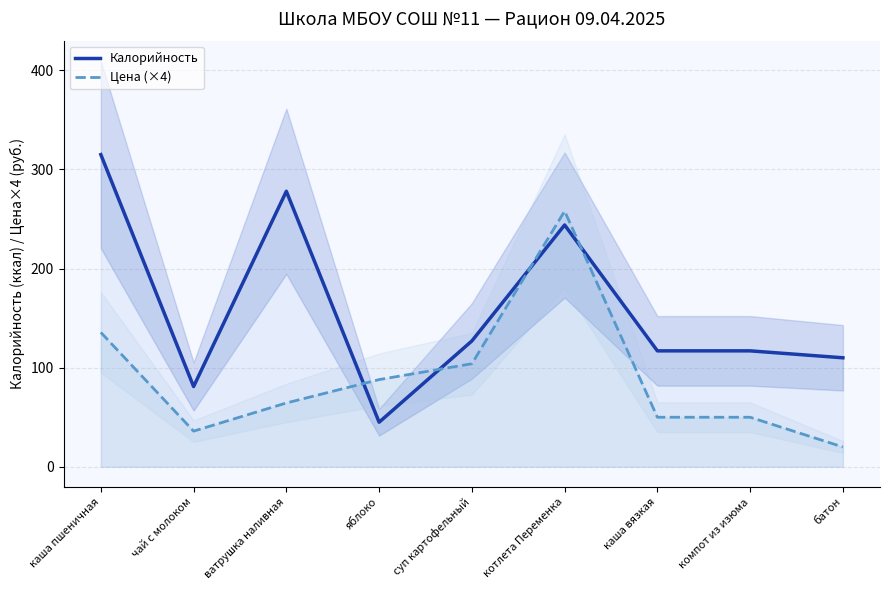

What is the minimum value shown in the chart?

20.0